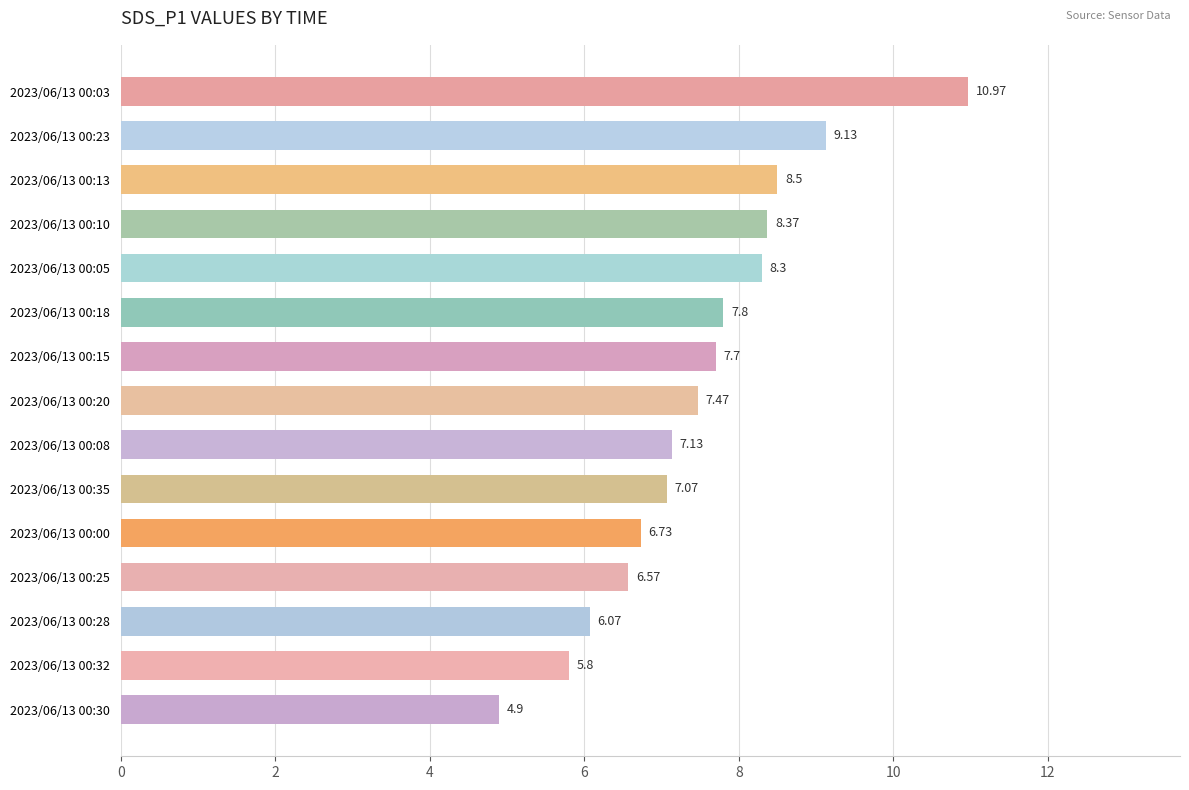

List the labels in order of value, smallest first.

2023/06/13 00:30, 2023/06/13 00:32, 2023/06/13 00:28, 2023/06/13 00:25, 2023/06/13 00:00, 2023/06/13 00:35, 2023/06/13 00:08, 2023/06/13 00:20, 2023/06/13 00:15, 2023/06/13 00:18, 2023/06/13 00:05, 2023/06/13 00:10, 2023/06/13 00:13, 2023/06/13 00:23, 2023/06/13 00:03